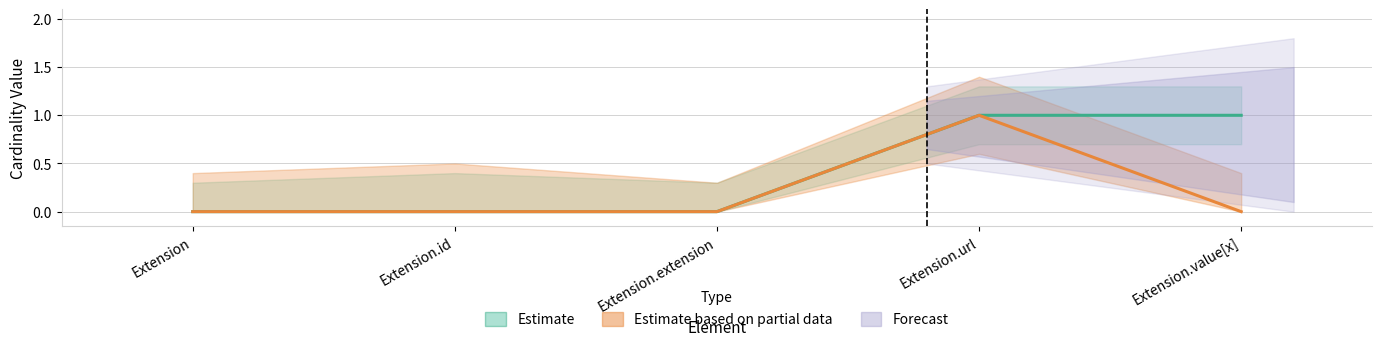

Does the chart have visible grid lines?

Yes